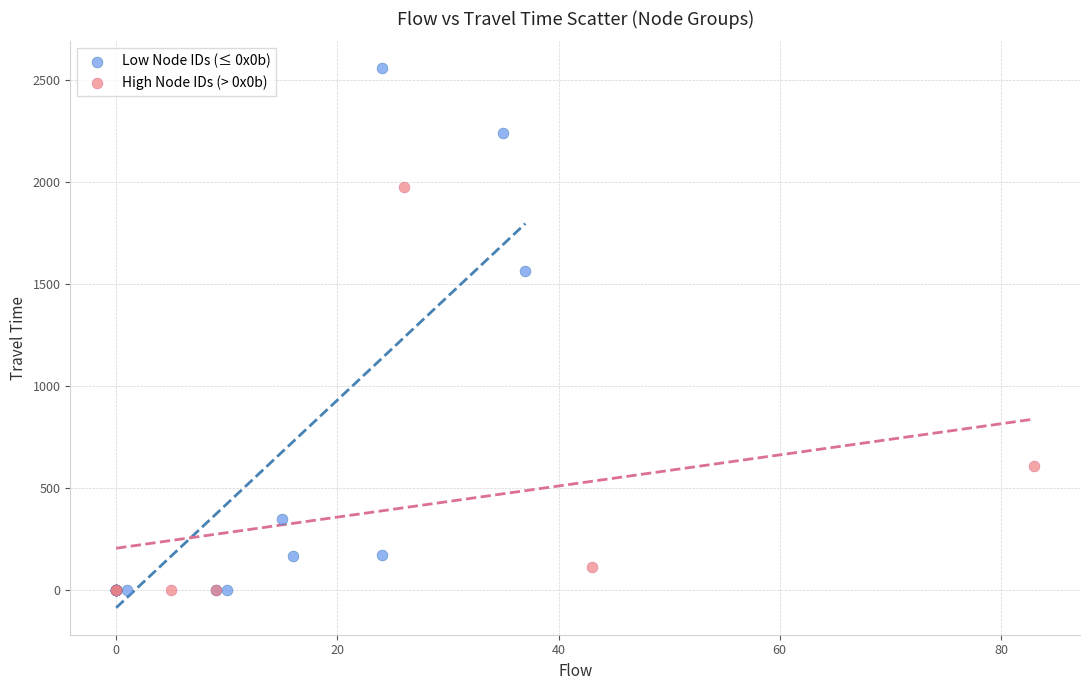

Which series has the widest spread of Y values?

Low Node IDs (≤ 0x0b)